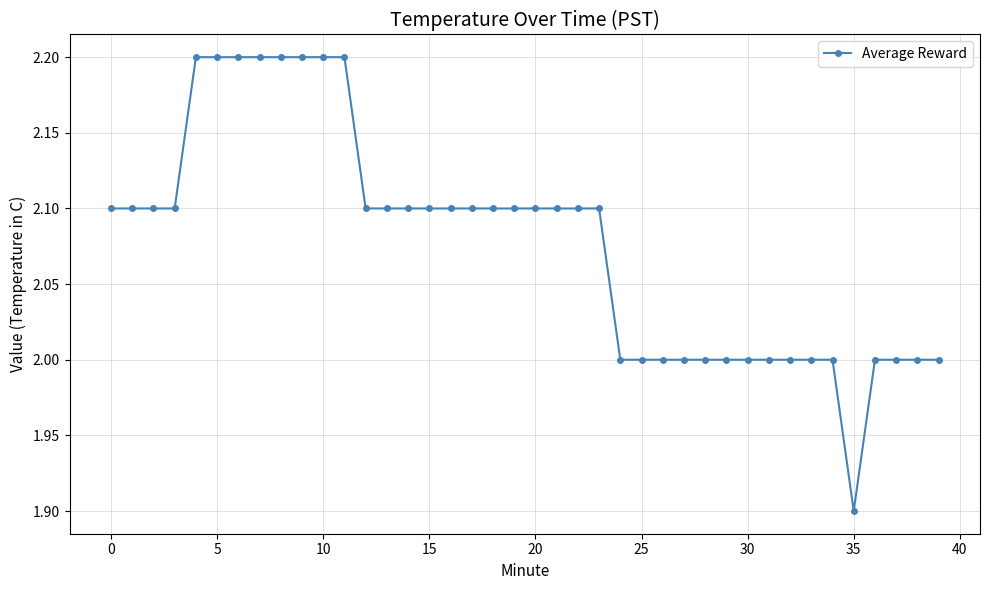

How many categories are shown in the chart?

40